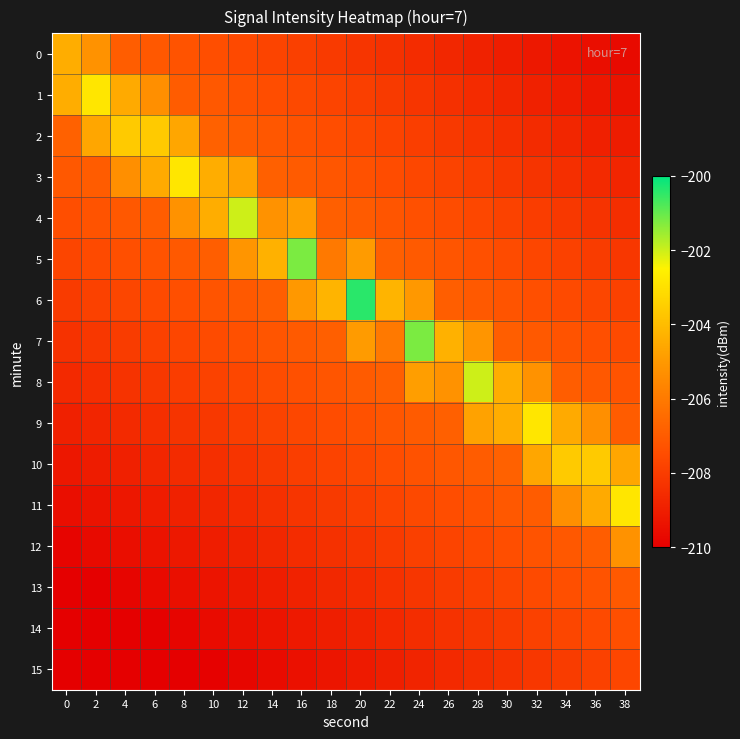

Reading left to right, transcribe all the data shown in this chart.

0: 0=-204.4	2=-205.2	4=-206.9	6=-207.1	8=-207.3	10=-207.4	12=-207.6	14=-207.7	16=-207.9	18=-208.1	20=-208.2	22=-208.4	24=-208.5	26=-208.7	28=-208.9	30=-209.0	32=-209.2	34=-209.3	36=-209.5	38=-209.7
1: 0=-204.4	2=-202.8	4=-204.5	6=-205.3	8=-207.0	10=-207.1	12=-207.3	14=-207.4	16=-207.6	18=-207.8	20=-207.9	22=-208.1	24=-208.2	26=-208.4	28=-208.6	30=-208.7	32=-208.9	34=-209.0	36=-209.2	38=-209.4
2: 0=-206.8	2=-204.6	4=-203.6	6=-203.6	8=-204.6	10=-206.8	12=-207.0	14=-207.1	16=-207.3	18=-207.5	20=-207.6	22=-207.8	24=-207.9	26=-208.1	28=-208.3	30=-208.4	32=-208.6	34=-208.7	36=-208.9	38=-209.1
3: 0=-207.1	2=-207.0	4=-205.3	6=-204.5	8=-202.8	10=-204.4	12=-204.7	14=-206.8	16=-207.0	18=-207.2	20=-207.3	22=-207.5	24=-207.6	26=-207.8	28=-208.0	30=-208.1	32=-208.3	34=-208.4	36=-208.6	38=-208.8
4: 0=-207.4	2=-207.3	4=-207.1	6=-206.9	8=-205.2	10=-204.4	12=-202.0	14=-205.2	16=-204.8	18=-206.9	20=-207.0	22=-207.2	24=-207.3	26=-207.5	28=-207.7	30=-207.8	32=-208.0	34=-208.1	36=-208.3	38=-208.5
5: 0=-207.7	2=-207.6	4=-207.4	6=-207.2	8=-207.1	10=-206.9	12=-205.1	14=-204.3	16=-201.2	18=-206.0	20=-204.9	22=-206.9	24=-207.0	26=-207.2	28=-207.4	30=-207.5	32=-207.7	34=-207.8	36=-208.0	38=-208.2
6: 0=-208.0	2=-207.9	4=-207.7	6=-207.5	8=-207.4	10=-207.2	12=-207.1	14=-206.9	16=-205.0	18=-204.2	20=-200.4	22=-204.2	24=-205.0	26=-206.9	28=-207.1	30=-207.2	32=-207.4	34=-207.5	36=-207.7	38=-207.9
7: 0=-208.3	2=-208.2	4=-208.0	6=-207.8	8=-207.7	10=-207.5	12=-207.4	14=-207.2	16=-207.0	18=-206.9	20=-204.9	22=-206.0	24=-201.2	26=-204.3	28=-205.1	30=-206.9	32=-207.1	34=-207.2	36=-207.4	38=-207.6
8: 0=-208.6	2=-208.5	4=-208.3	6=-208.1	8=-208.0	10=-207.8	12=-207.7	14=-207.5	16=-207.3	18=-207.2	20=-207.0	22=-206.9	24=-204.8	26=-205.2	28=-202.0	30=-204.4	32=-205.2	34=-206.9	36=-207.1	38=-207.3
9: 0=-208.9	2=-208.8	4=-208.6	6=-208.4	8=-208.3	10=-208.1	12=-208.0	14=-207.8	16=-207.6	18=-207.5	20=-207.3	22=-207.2	24=-207.0	26=-206.8	28=-204.7	30=-204.4	32=-202.8	34=-204.5	36=-205.3	38=-207.0
10: 0=-209.2	2=-209.1	4=-208.9	6=-208.7	8=-208.6	10=-208.4	12=-208.3	14=-208.1	16=-207.9	18=-207.8	20=-207.6	22=-207.5	24=-207.3	26=-207.1	28=-207.0	30=-206.8	32=-204.6	34=-203.6	36=-203.6	38=-204.6
11: 0=-209.5	2=-209.4	4=-209.2	6=-209.0	8=-208.9	10=-208.7	12=-208.6	14=-208.4	16=-208.2	18=-208.1	20=-207.9	22=-207.8	24=-207.6	26=-207.4	28=-207.3	30=-207.1	32=-207.0	34=-205.3	36=-204.5	38=-202.8
12: 0=-209.8	2=-209.7	4=-209.5	6=-209.3	8=-209.2	10=-209.0	12=-208.9	14=-208.7	16=-208.5	18=-208.4	20=-208.2	22=-208.1	24=-207.9	26=-207.7	28=-207.6	30=-207.4	32=-207.3	34=-207.1	36=-206.9	38=-205.2
13: 0=-210.1	2=-210.0	4=-209.8	6=-209.6	8=-209.5	10=-209.3	12=-209.2	14=-209.0	16=-208.8	18=-208.7	20=-208.5	22=-208.4	24=-208.2	26=-208.0	28=-207.9	30=-207.7	32=-207.6	34=-207.4	36=-207.2	38=-207.1
14: 0=-210.4	2=-210.3	4=-210.1	6=-209.9	8=-209.8	10=-209.6	12=-209.5	14=-209.3	16=-209.1	18=-209.0	20=-208.8	22=-208.7	24=-208.5	26=-208.3	28=-208.2	30=-208.0	32=-207.9	34=-207.7	36=-207.5	38=-207.4
15: 0=-210.7	2=-210.6	4=-210.4	6=-210.2	8=-210.1	10=-209.9	12=-209.8	14=-209.6	16=-209.4	18=-209.3	20=-209.1	22=-209.0	24=-208.8	26=-208.6	28=-208.5	30=-208.3	32=-208.2	34=-208.0	36=-207.8	38=-207.7